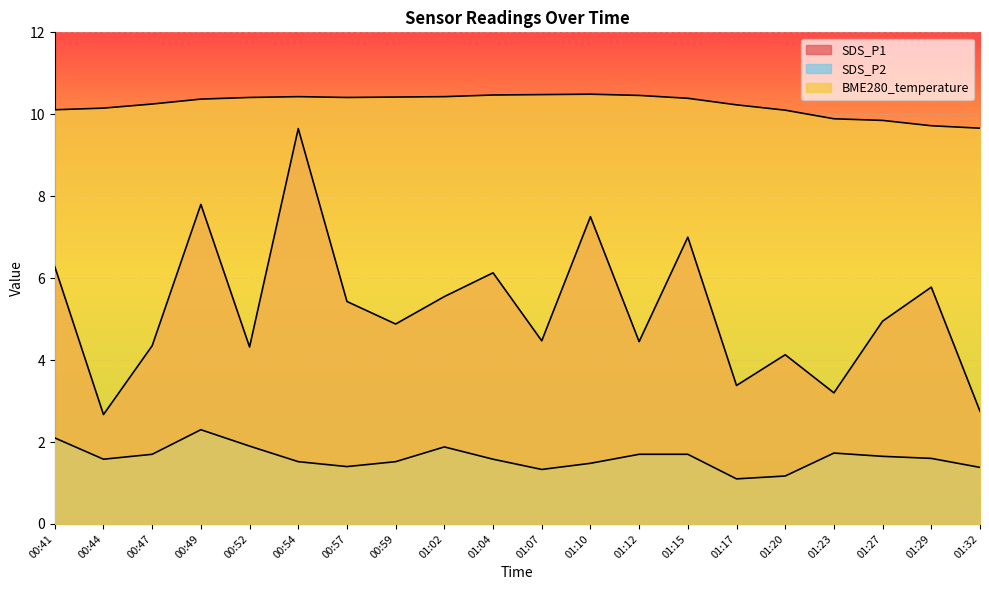

What is the total value across all series at 01:07?

16.3